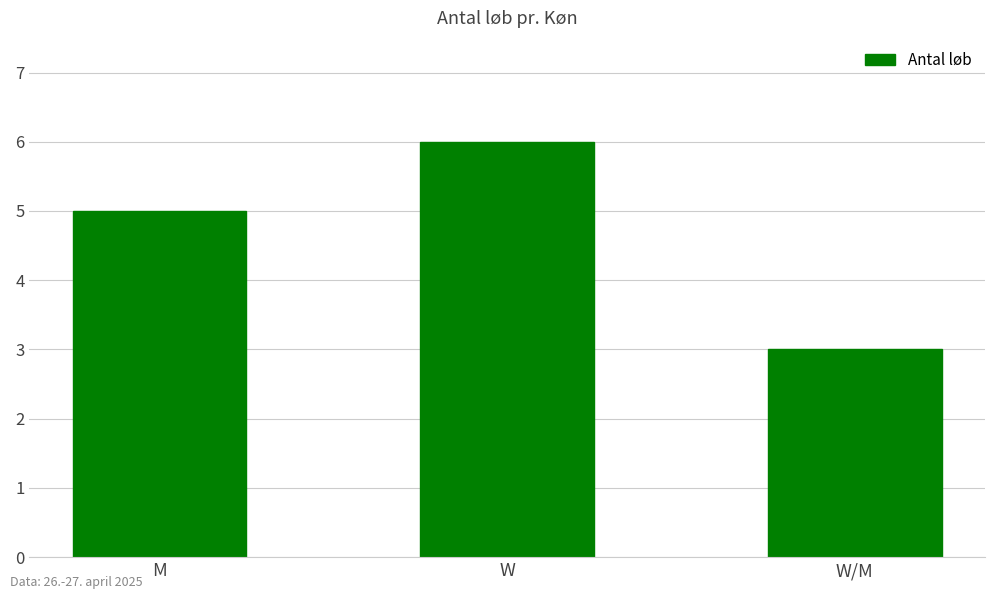

What is the approximate value at W?

6